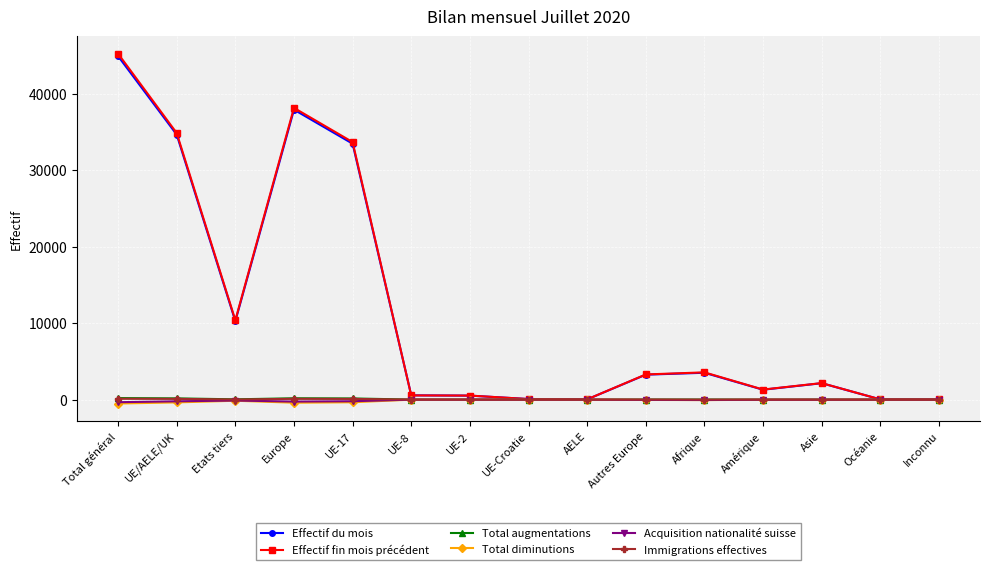

What is the sum of the Total augmentations values at Afrique and Amérique?

14